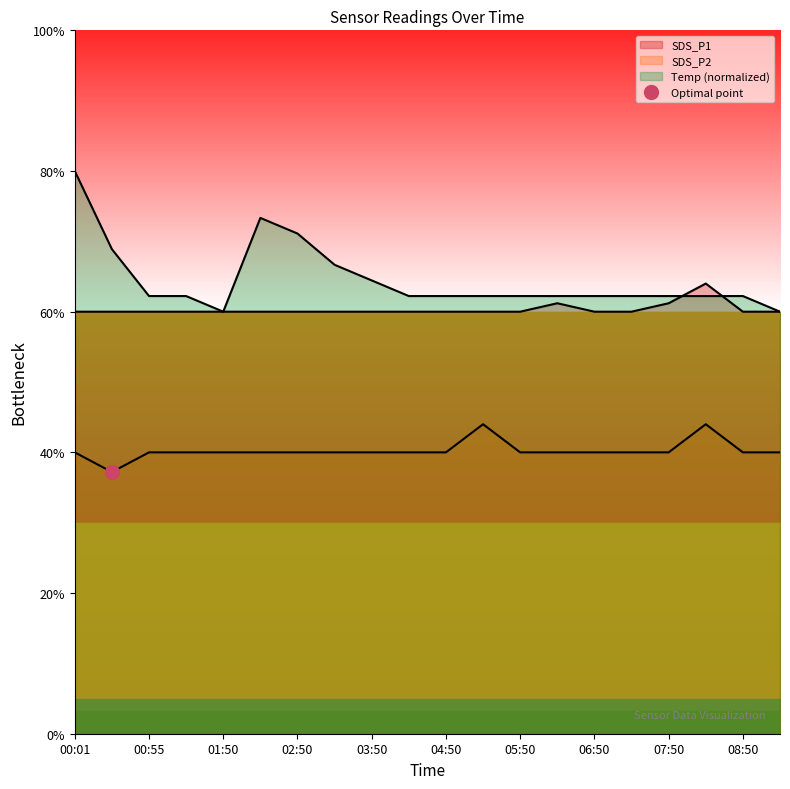

How many lines are shown in the chart?

3